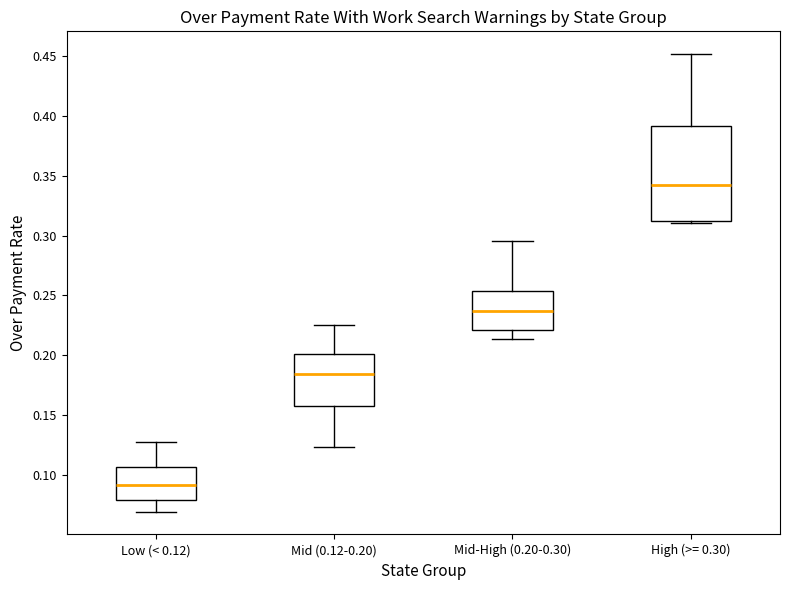

Which box has the highest median line?

High (>= 0.30)